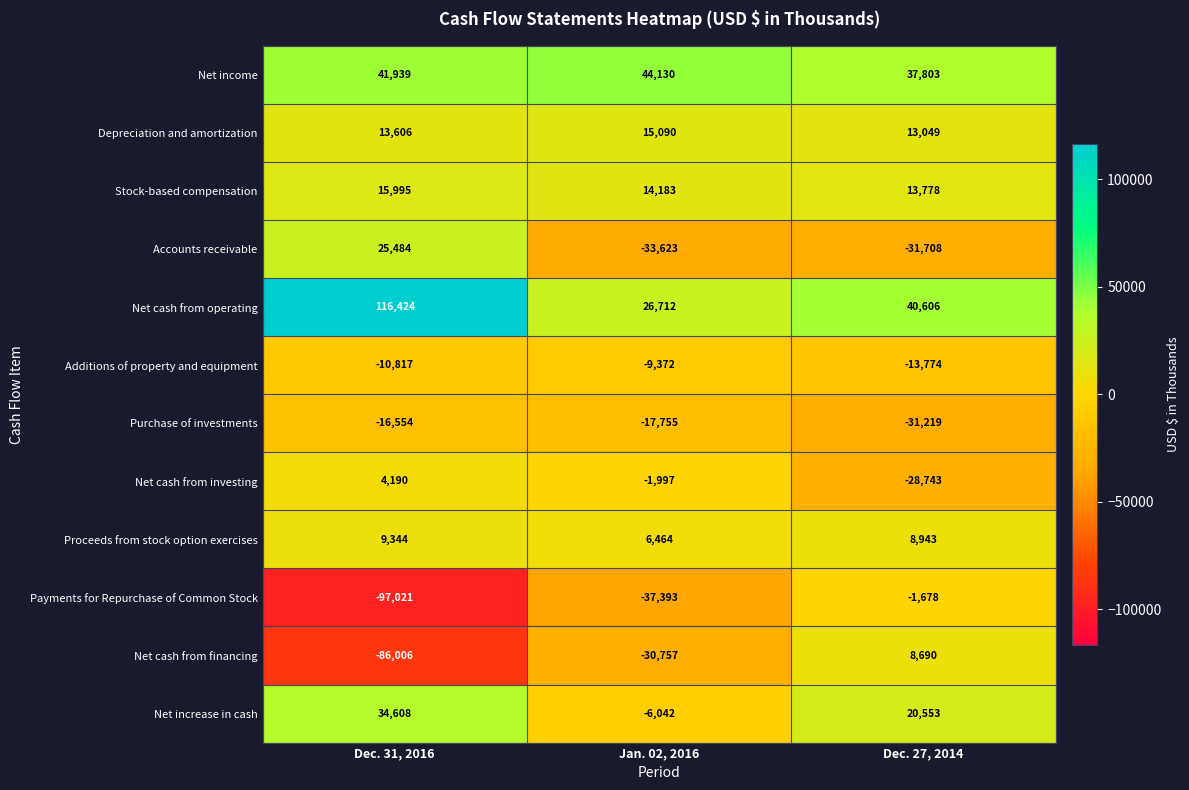

The Depreciation and amortization series shows 15090 at Jan. 02, 2016. True or false?

True